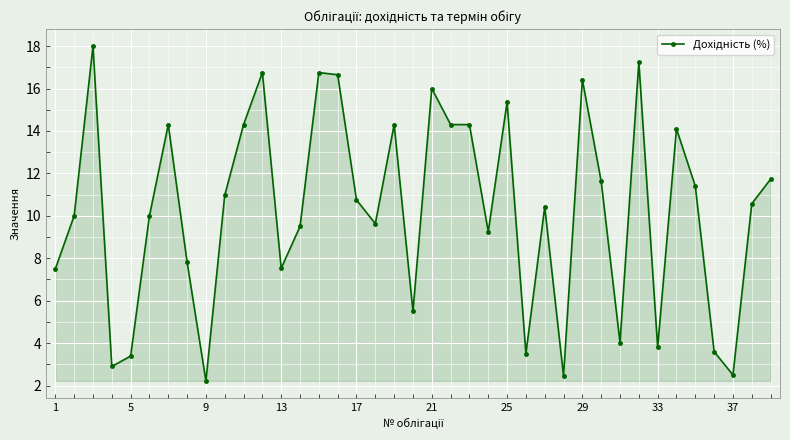

What is the minimum value shown in the chart?

2.2